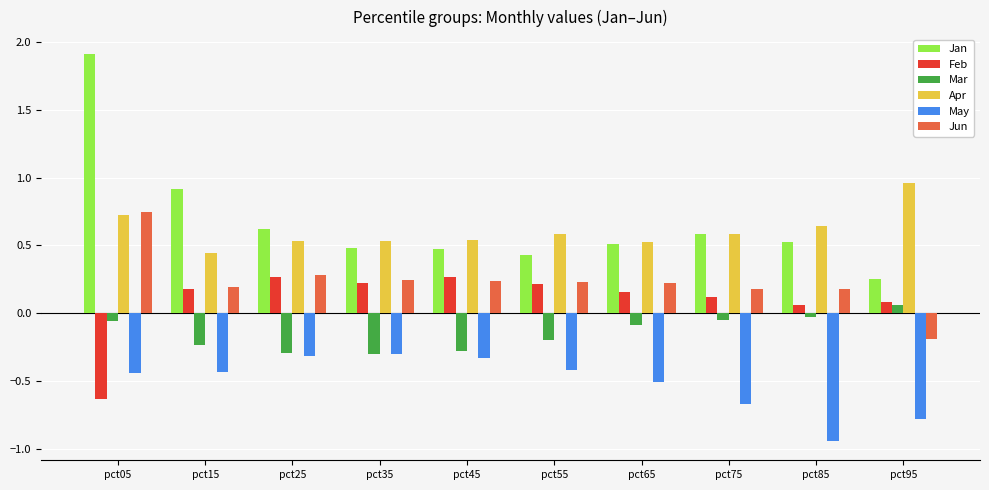

At which category is the sum across all series the highest?

pct05